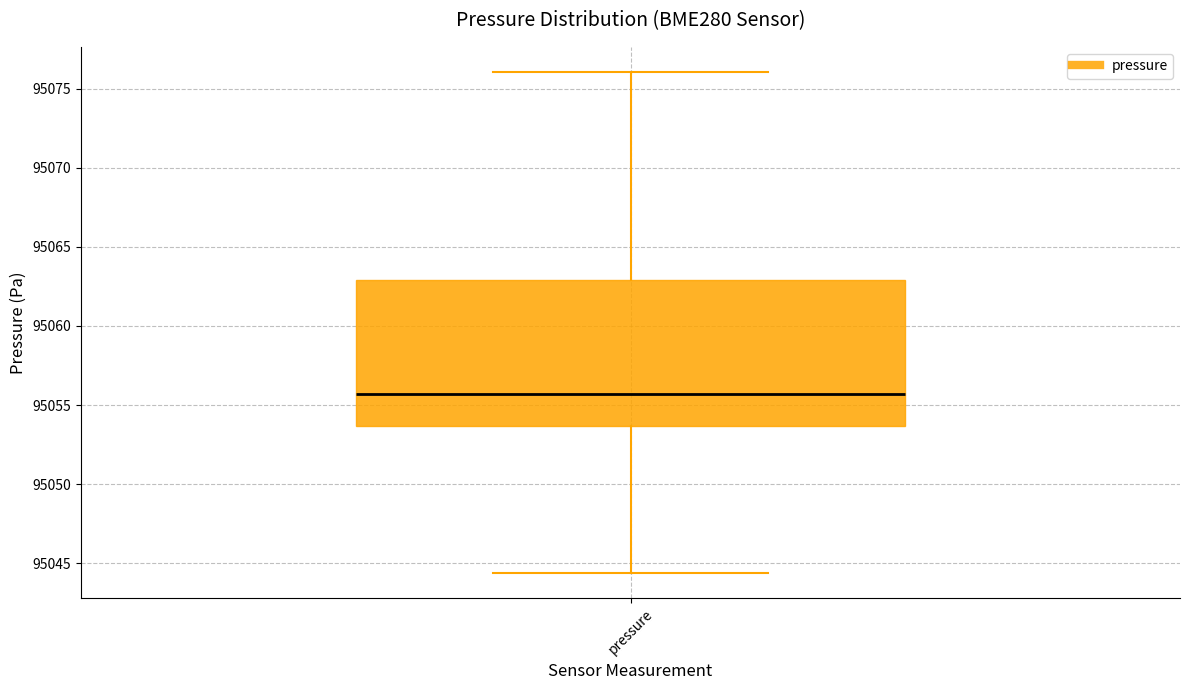

Read this box plot against the y-axis: the position of the median line, the range covered by the box, and the ends of both whiskers. The values are not printed on the chart, so give them approximately, as read against the axis.

median 95055.5, box 95053.5 to 95063.0, whiskers 95044.5 to 95076.0